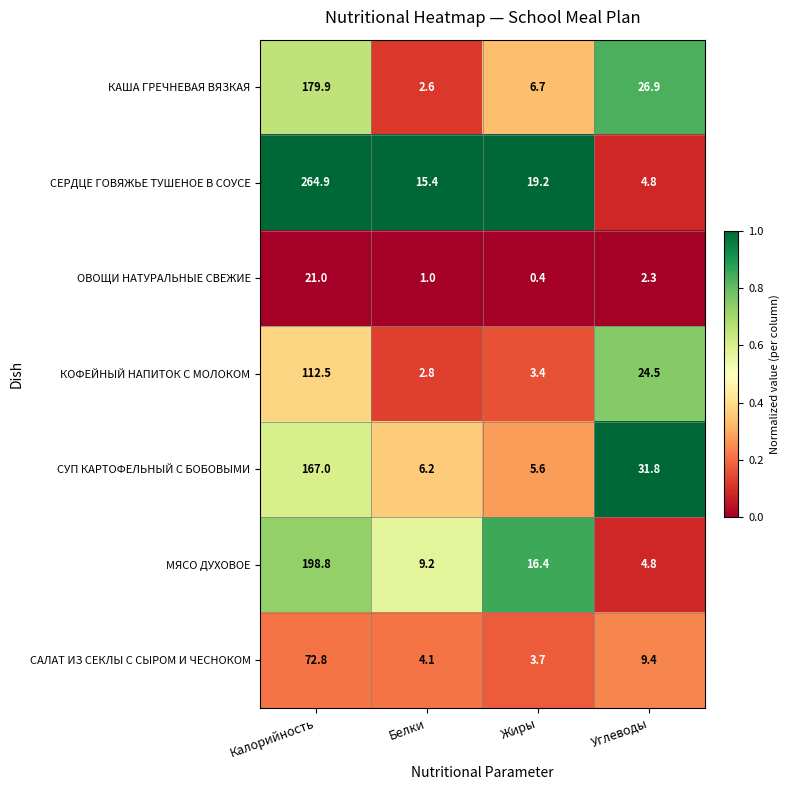

Rank the series by their maximum value, from highest to lowest.

СЕРДЦЕ ГОВЯЖЬЕ ТУШЕНОЕ В СОУСЕ, МЯСО ДУХОВОЕ, КАША ГРЕЧНЕВАЯ ВЯЗКАЯ, СУП КАРТОФЕЛЬНЫЙ С БОБОВЫМИ, КОФЕЙНЫЙ НАПИТОК С МОЛОКОМ, САЛАТ ИЗ СЕКЛЫ С СЫРОМ И ЧЕСНОКОМ, ОВОЩИ НАТУРАЛЬНЫЕ СВЕЖИЕ